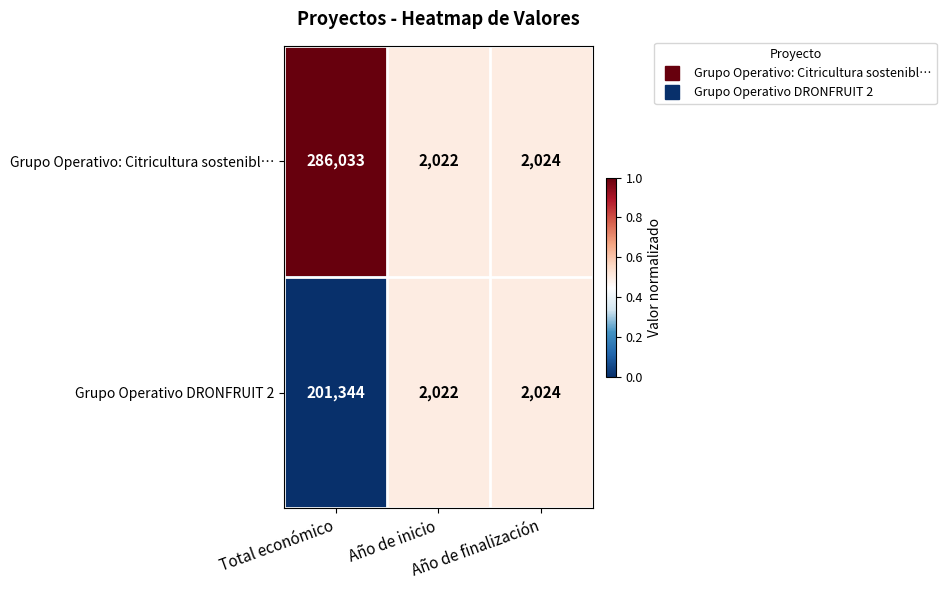

Rank the series by their average value, from highest to lowest.

Grupo Operativo: Citricultura sostenibl…, Grupo Operativo DRONFRUIT 2